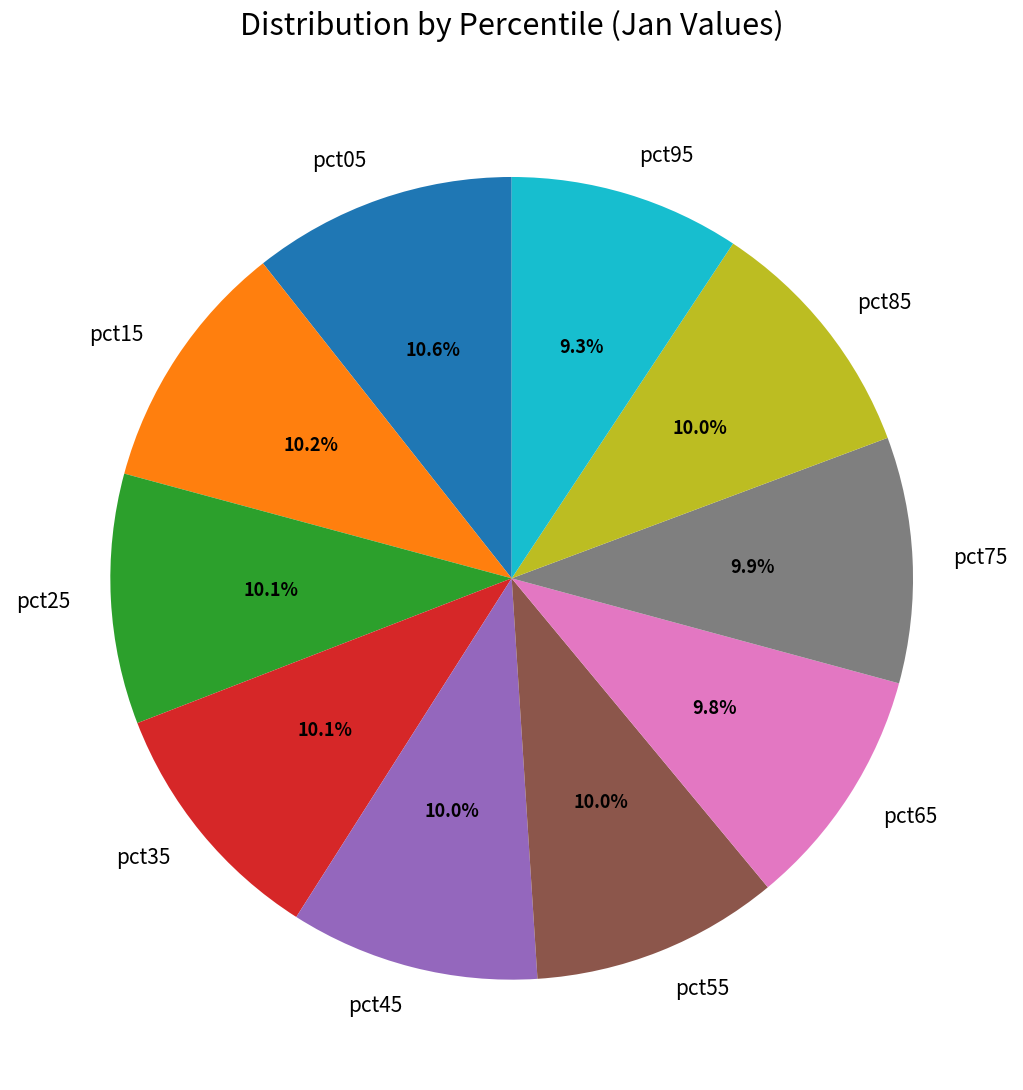

The pct55 slice represents 10% of the pie. True or false?

True